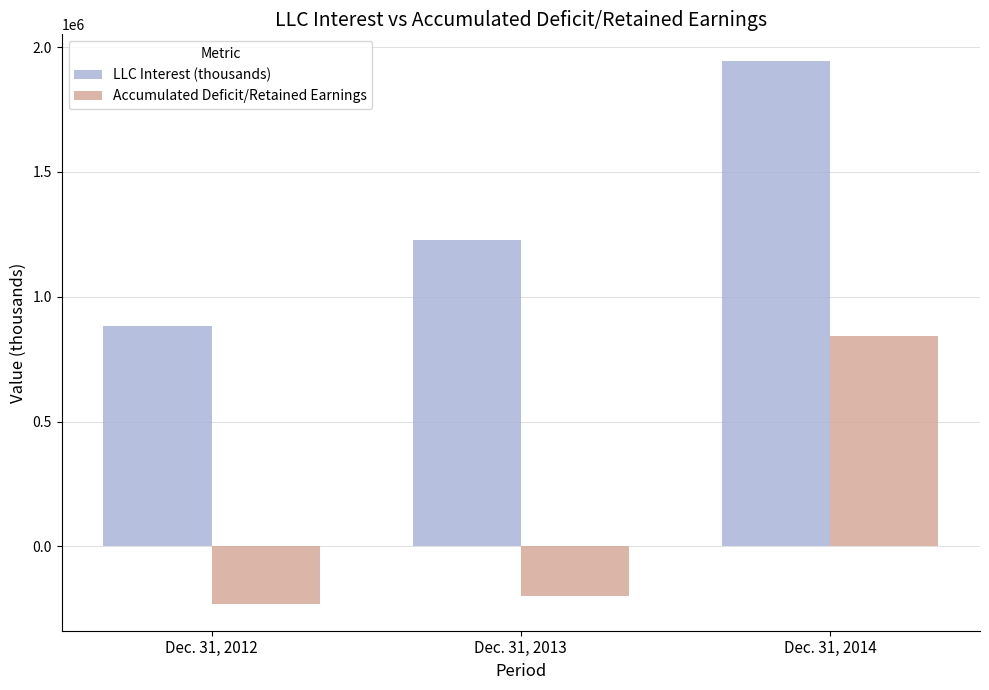

At which label does Accumulated Deficit/Retained Earnings reach its minimum?

Dec. 31, 2012